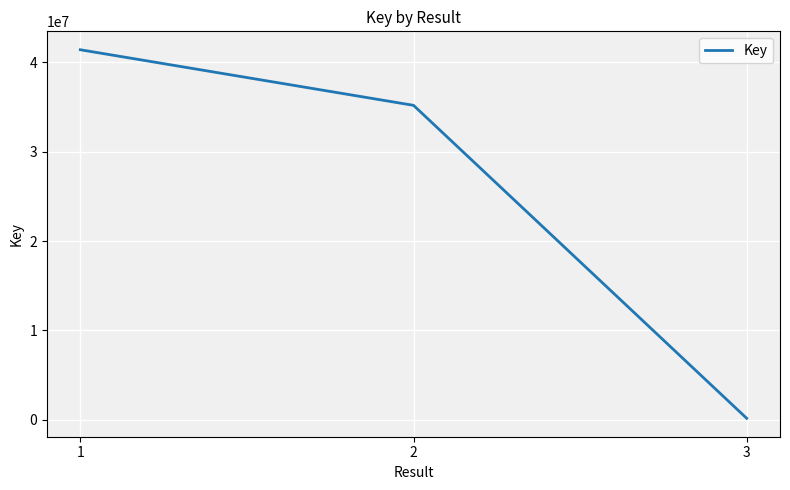

What is the average value?

25581262